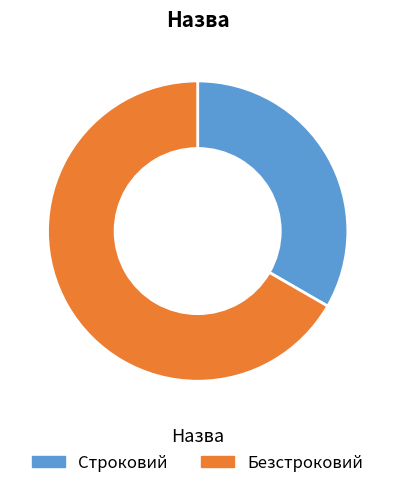

Which slice is the largest?

Безстроковий